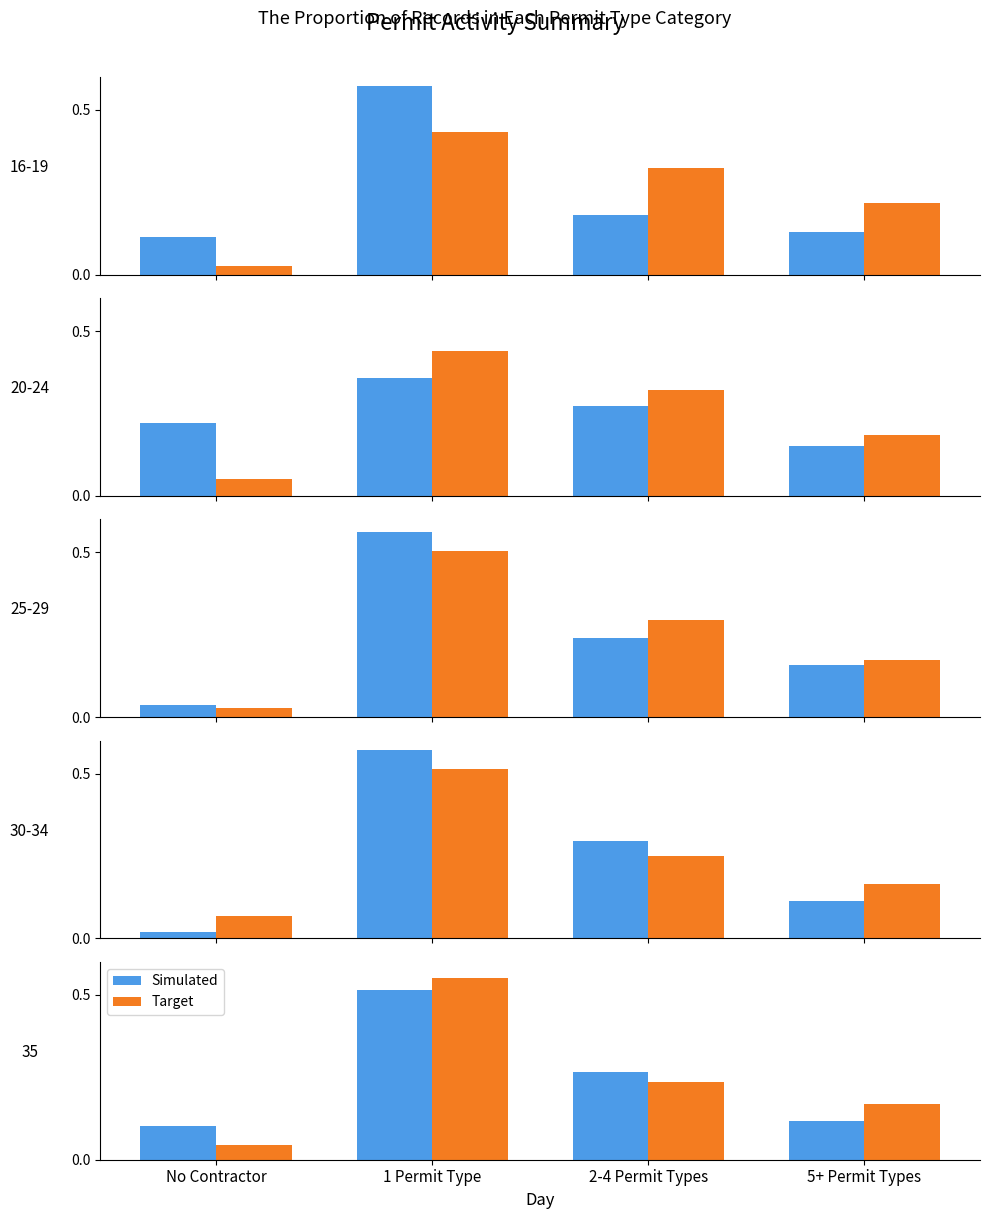

What is the sum of the Target values at 1 Permit Type and 5+ Permit Types?

0.7